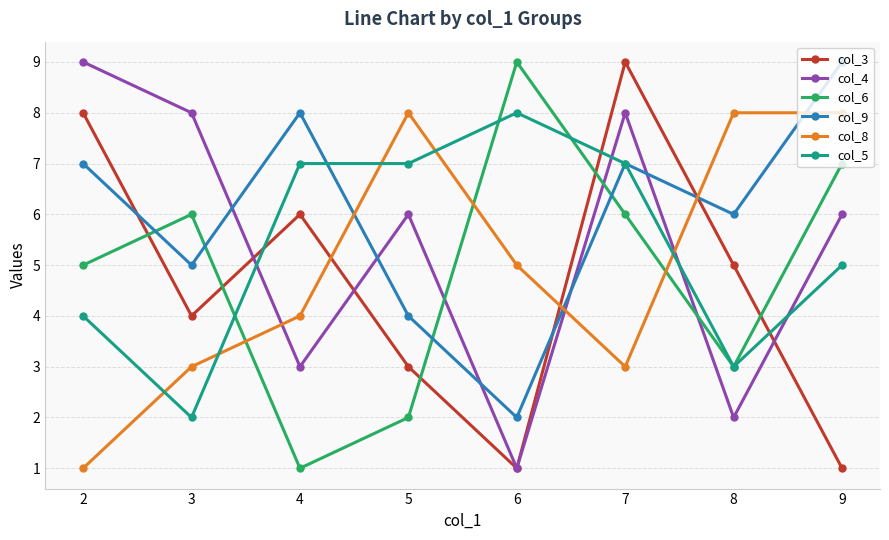

Between 2 and 3, which series saw the biggest shift?

col_3